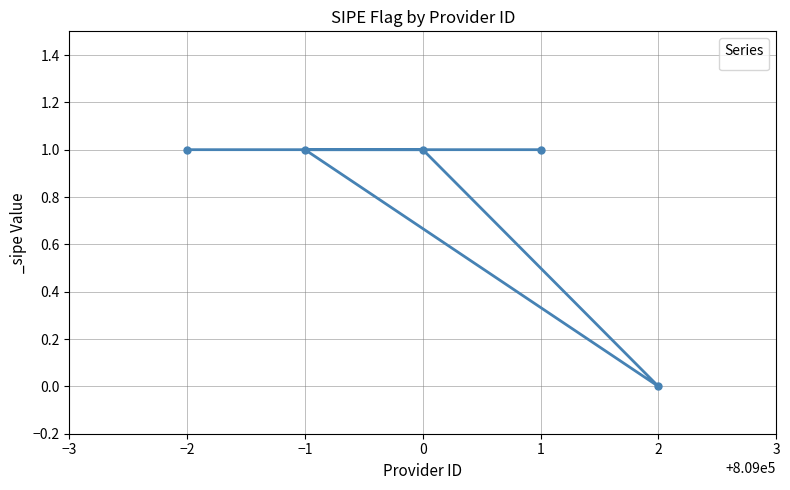

At which category does the chart reach its minimum across all series?

2